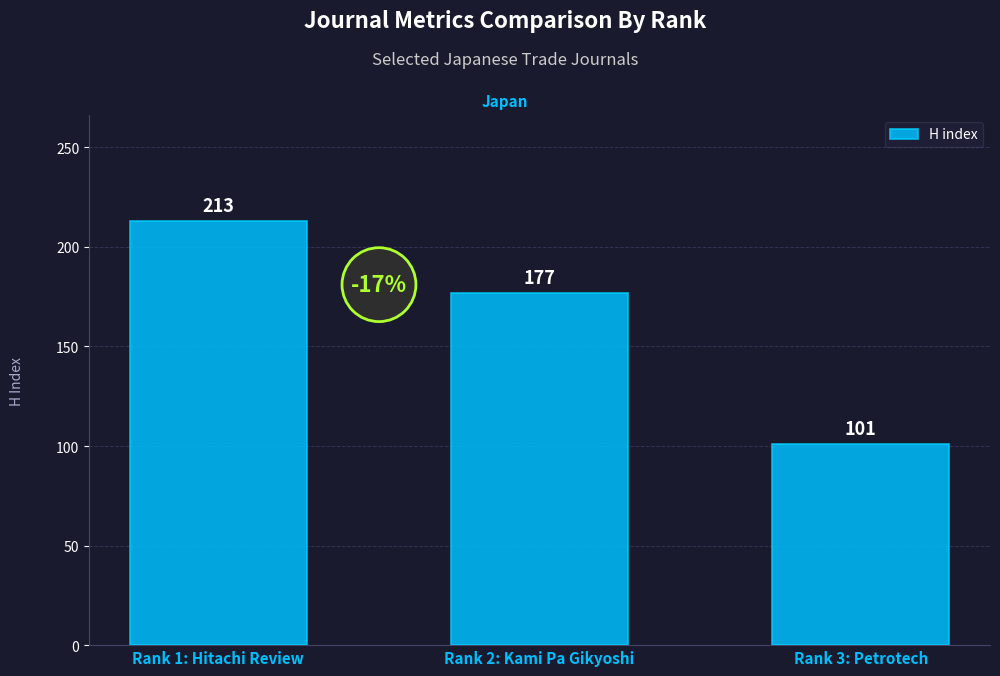

Reading right to left, extract all data points from this chart.

Rank 3: Petrotech=101	Rank 2: Kami Pa Gikyoshi=177	Rank 1: Hitachi Review=213